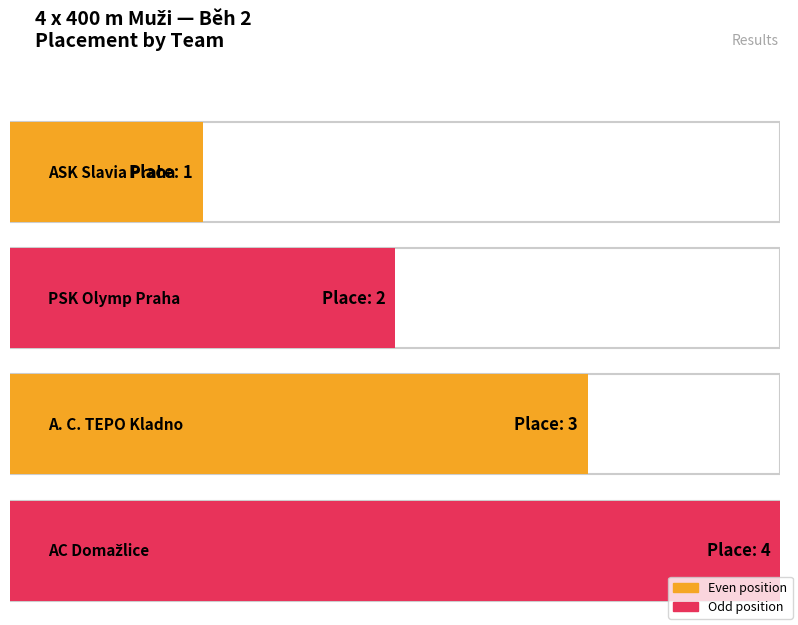

What position from the left is A. C. TEPO Kladno?

3